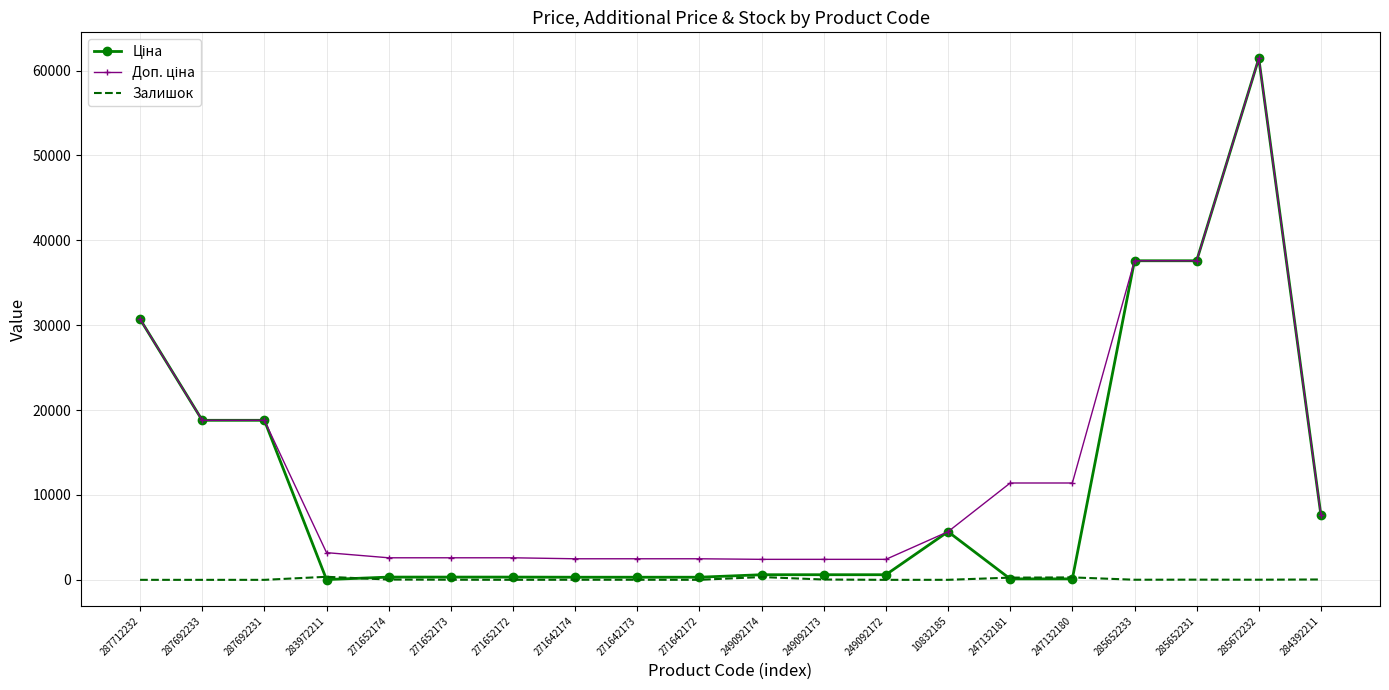

What value does the Залишок series have at 10832185?

4.0